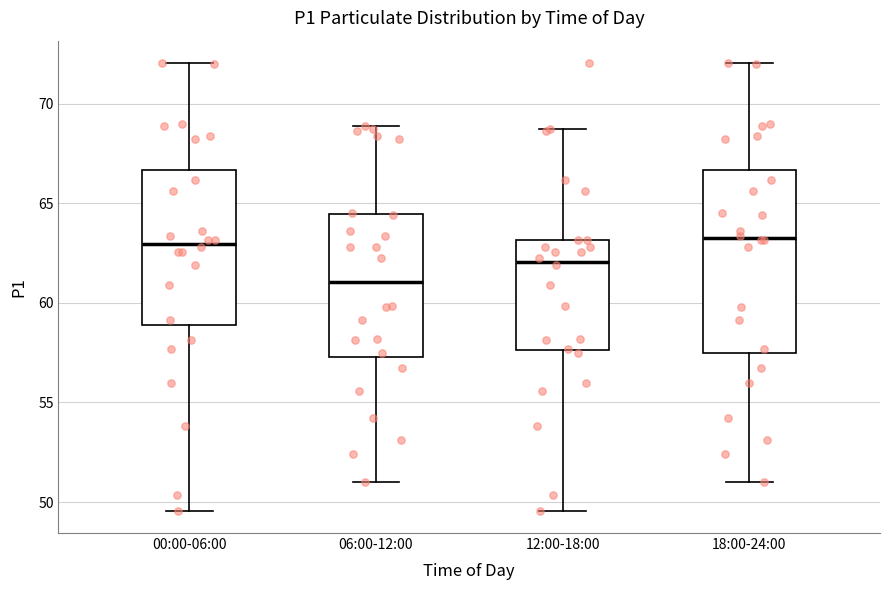

Which box is the tallest, from its lower edge to its upper edge?

18:00-24:00